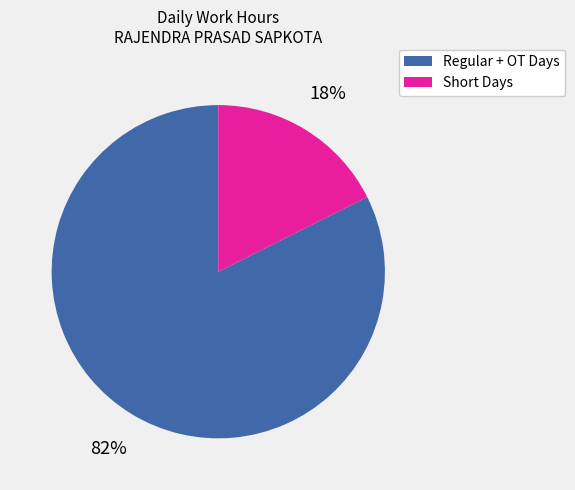

What is the smallest slice in the pie chart?

Short Days